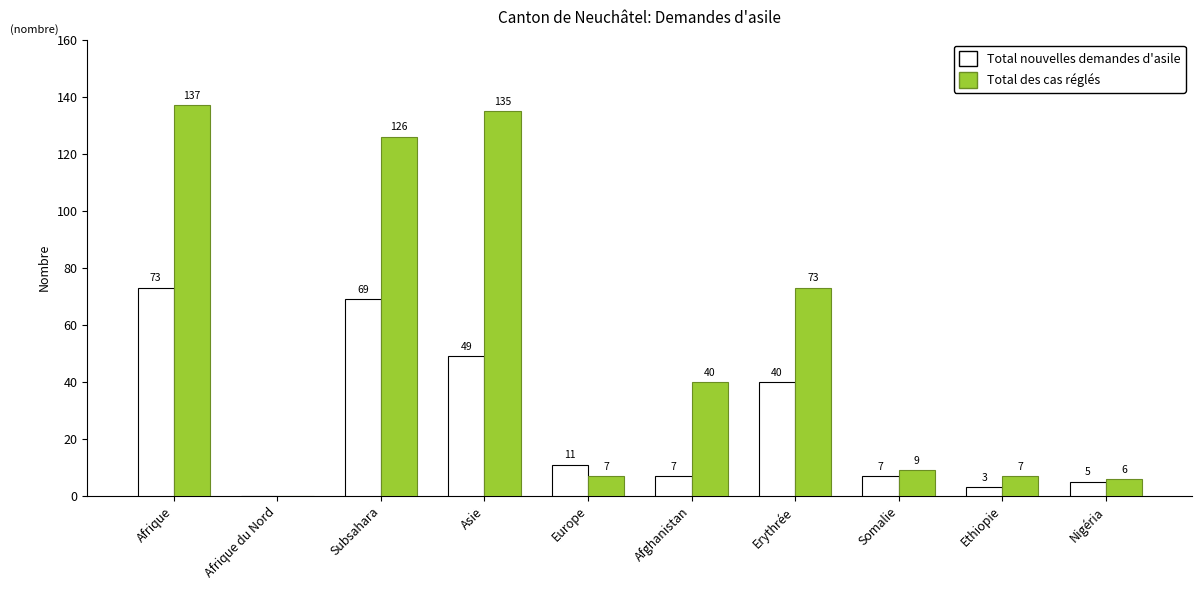

At which category does the chart reach its peak across all series?

Afrique